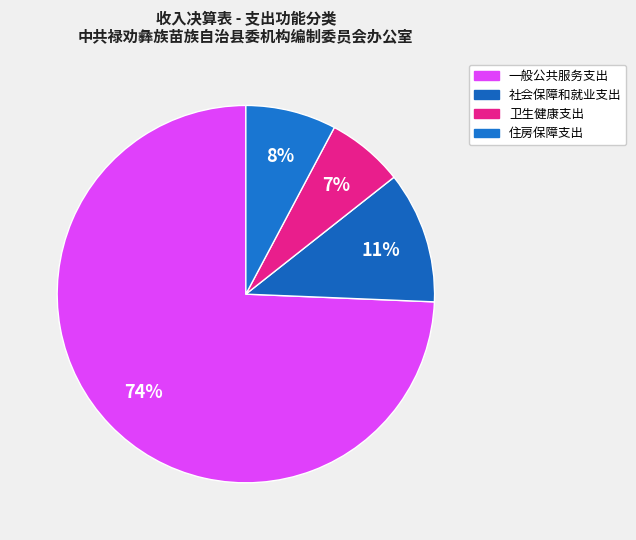

How many segments does this pie chart have?

4